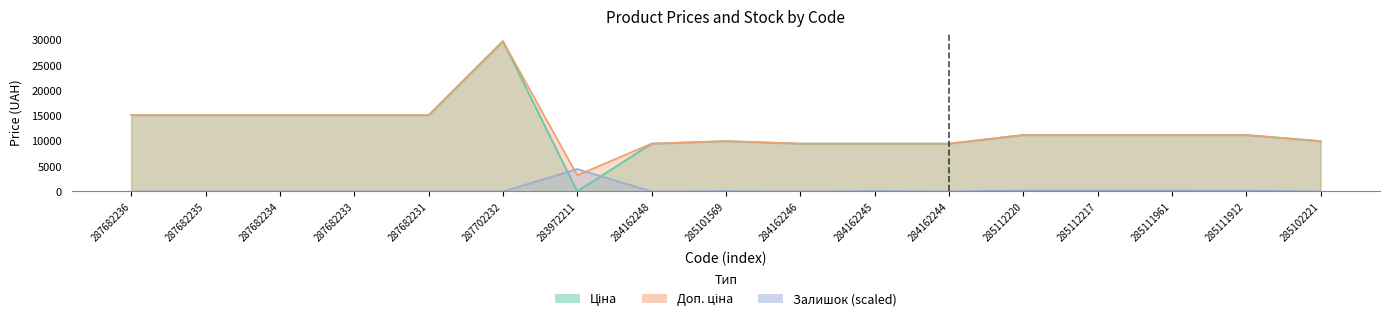

What is the difference between the maximum and second lowest values in the Доп. ціна series?

20267.2